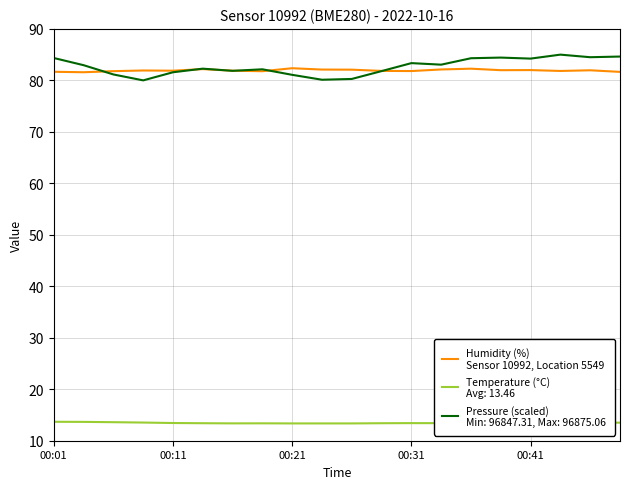

How many lines are shown in the chart?

3